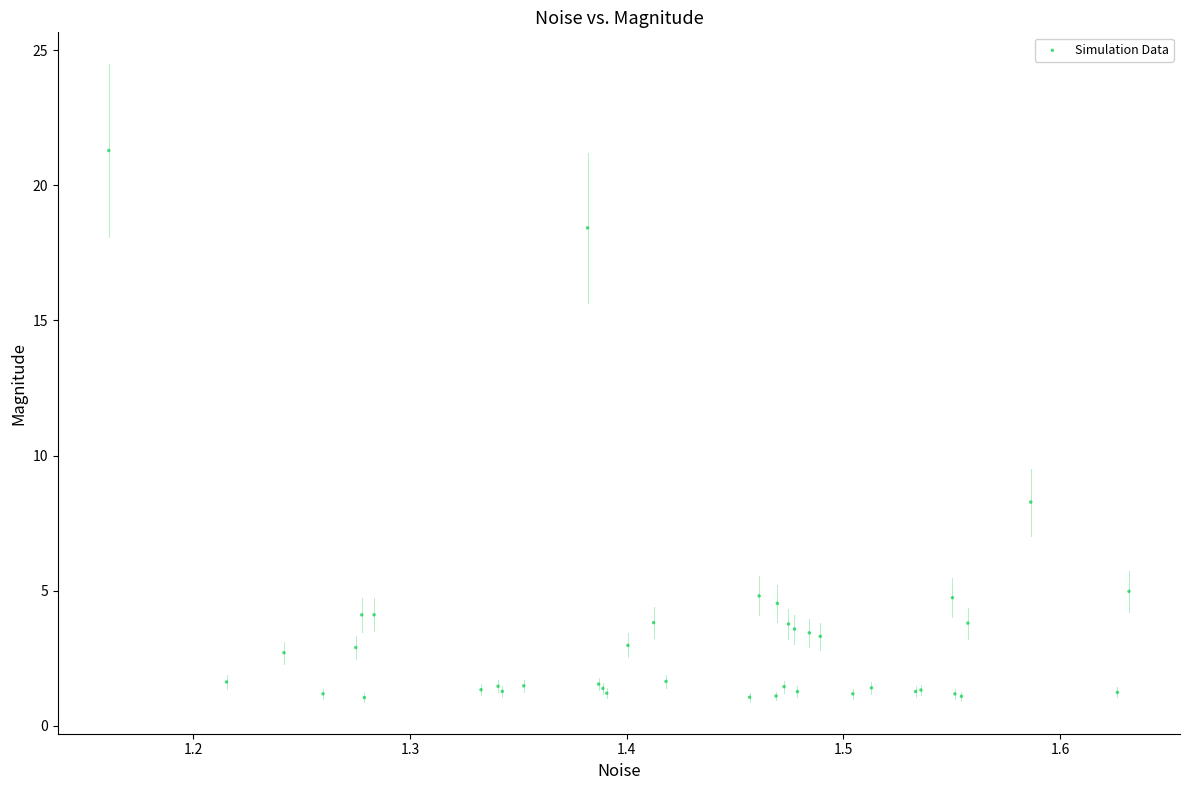

What Y value in the scatter plot is closest to 11?

8.3